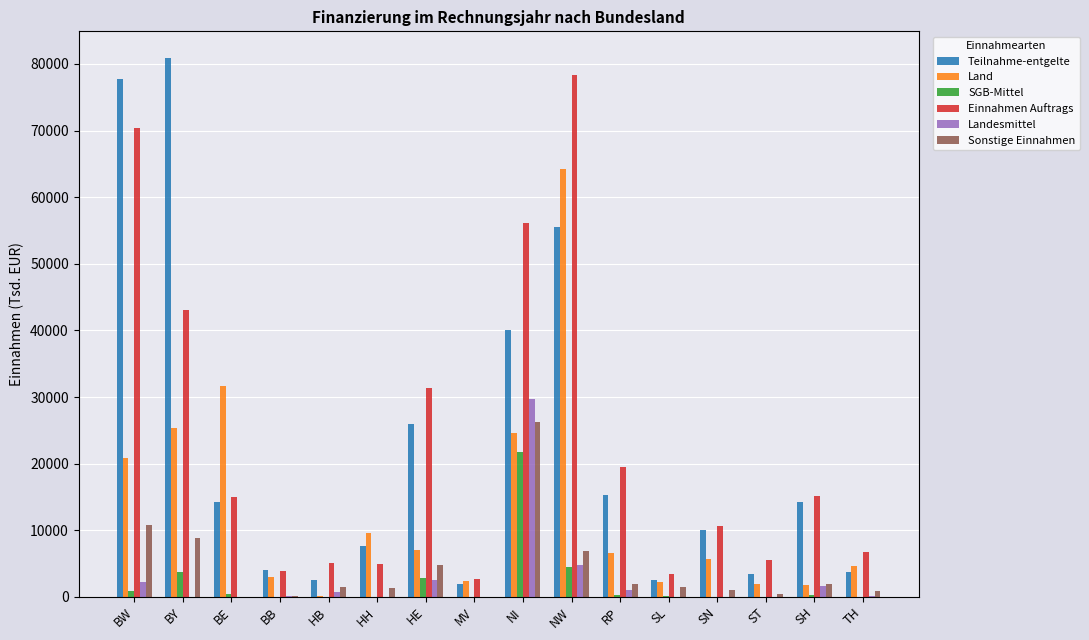

Count the number of data series in this chart.

6